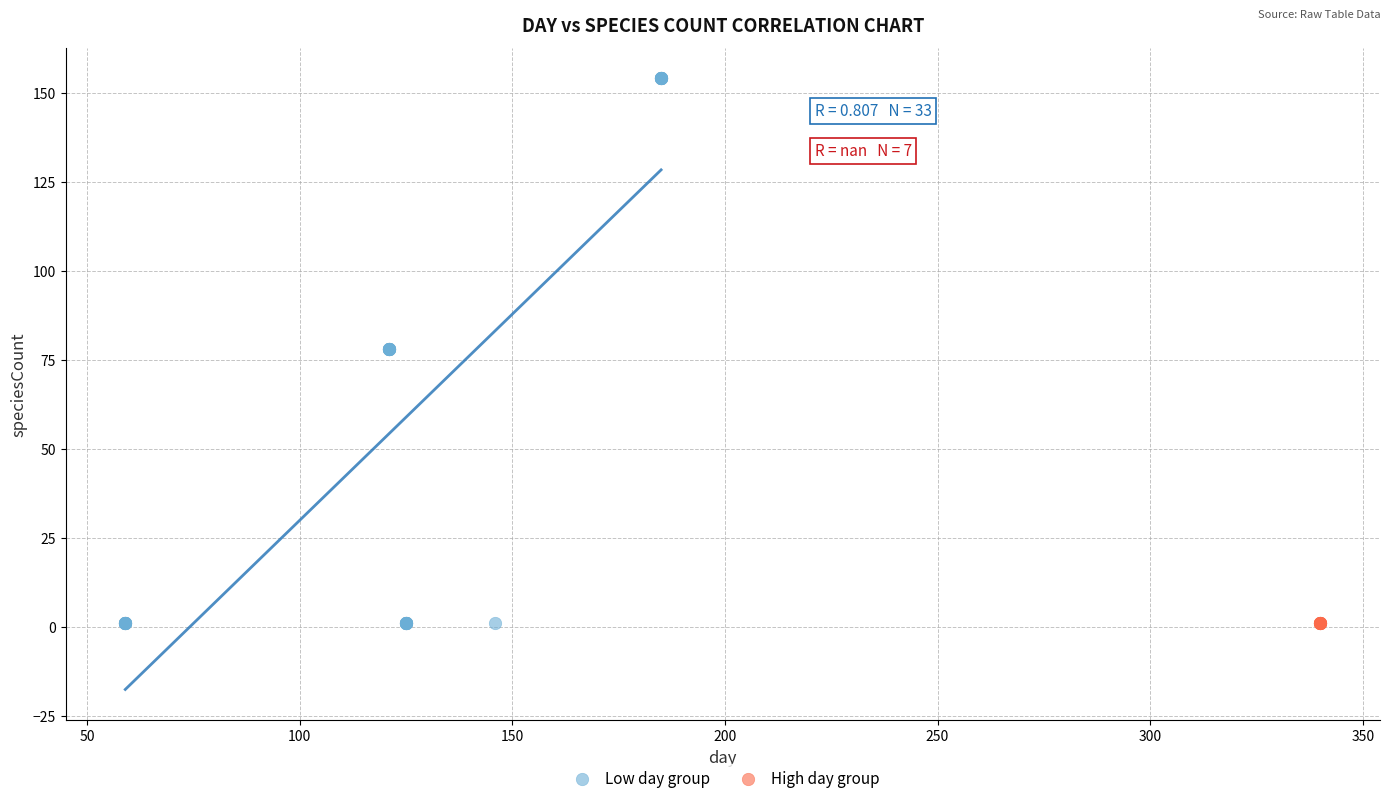

What are all the series names shown in the legend?

Low day group, High day group